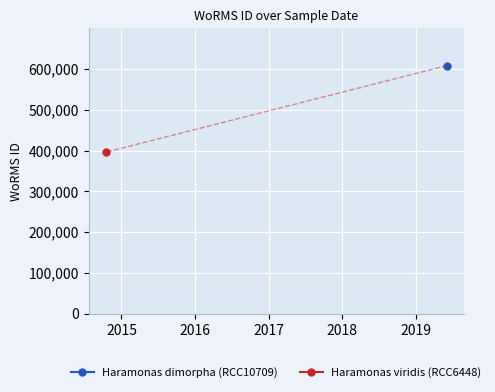

List the labels in order of value, largest first.

2019-06-05, 2014-10-15